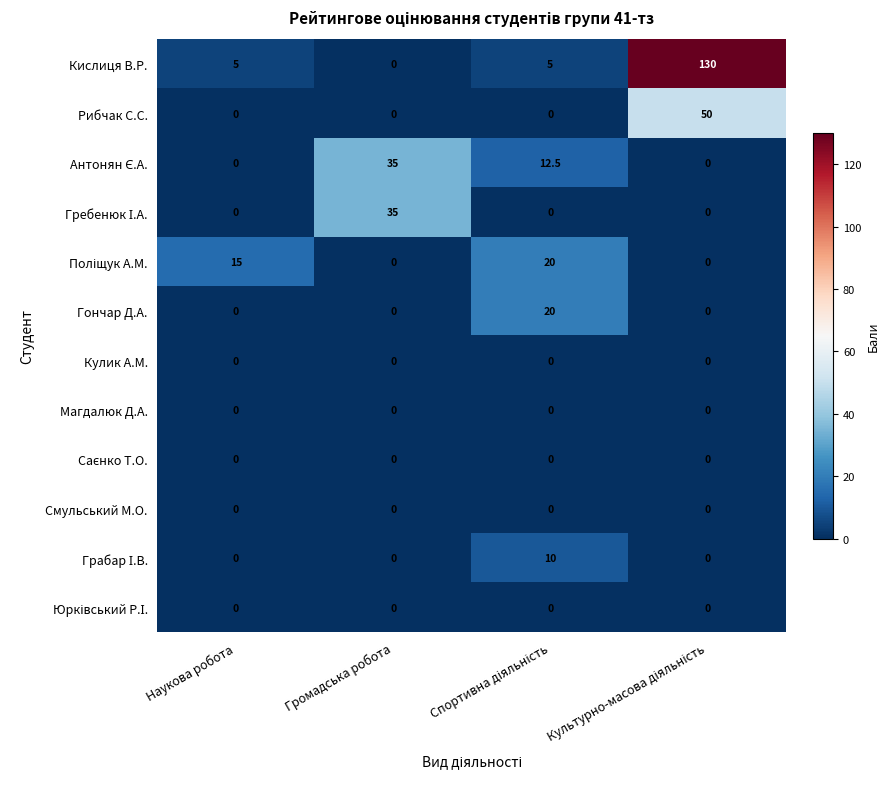

What is the total value across all series at Громадська робота?

70.0